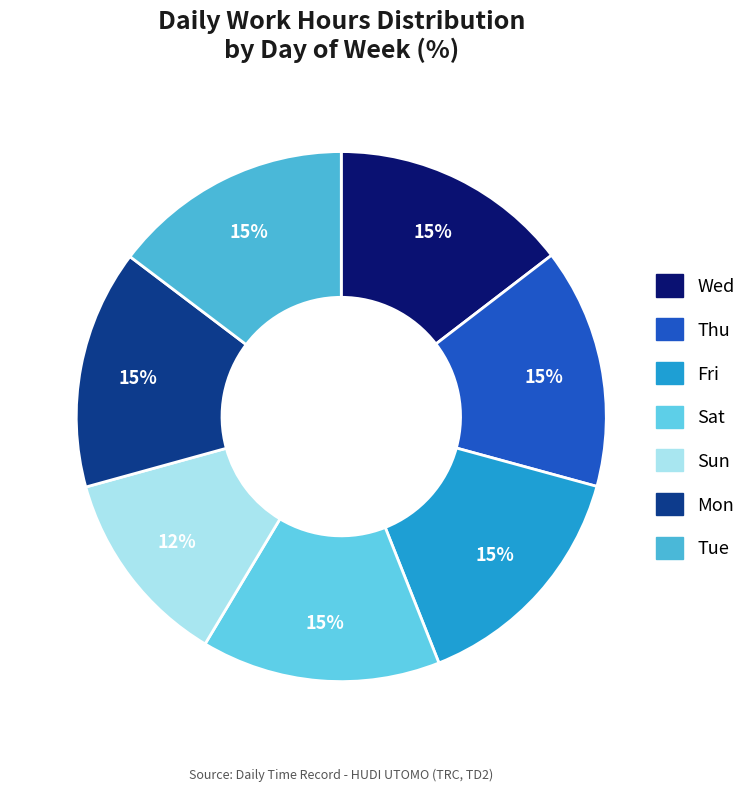

Which has a higher value, Thu or Tue?

Tue